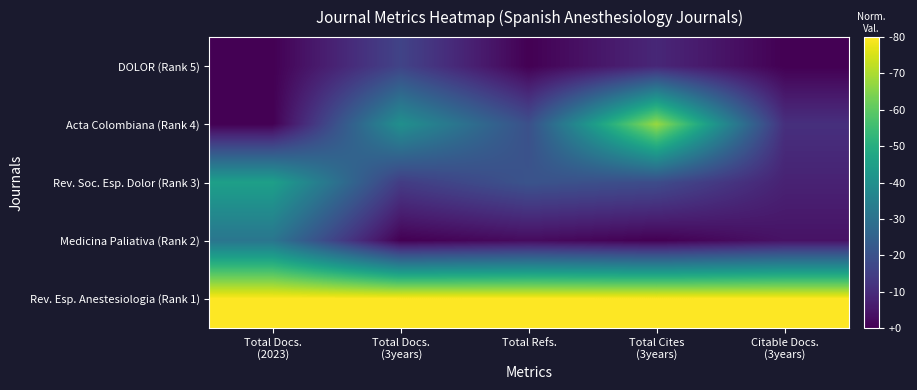

What is the maximum value shown in the chart?

1.0